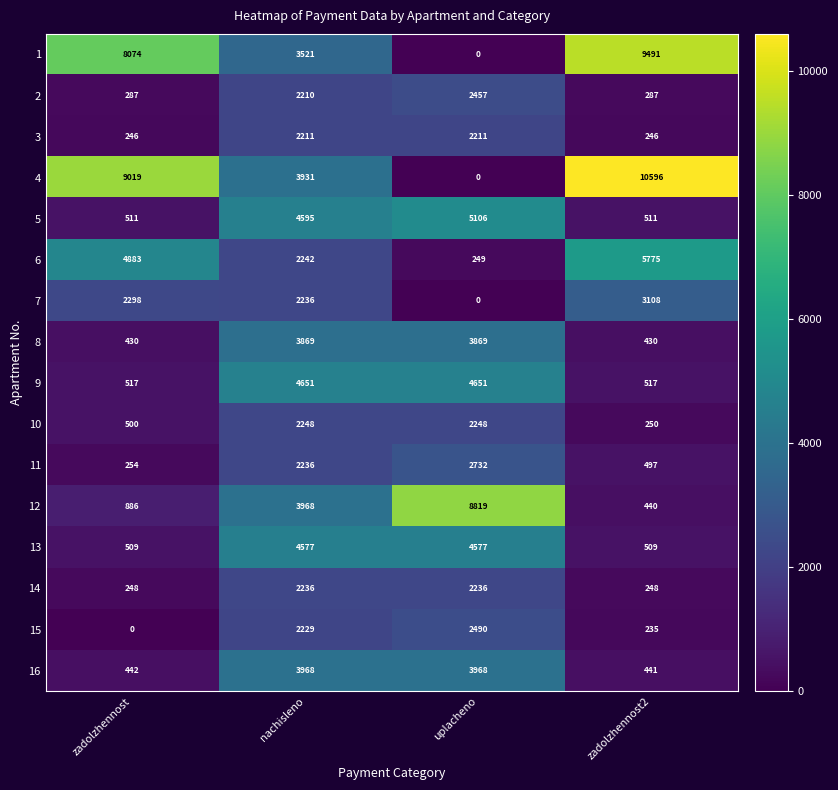

What is the total value across all series at uplacheno?

45613